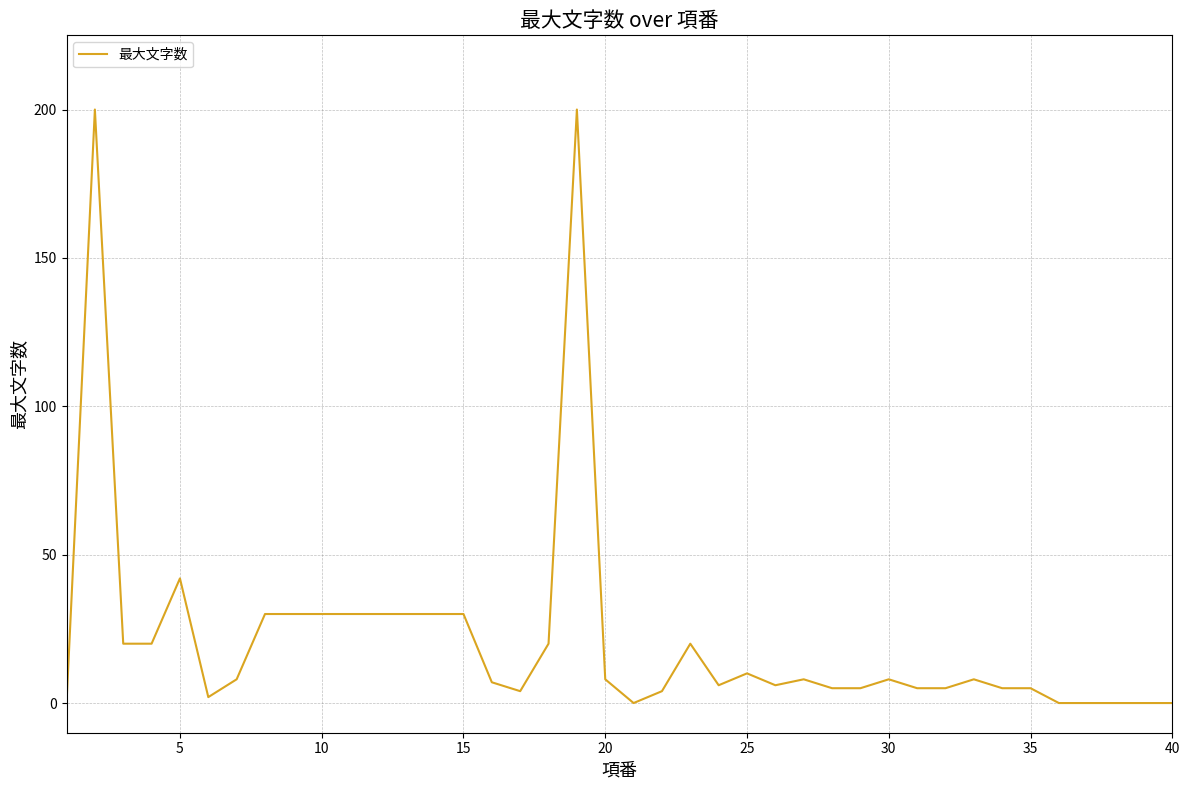

What is the maximum value shown in the chart?

200